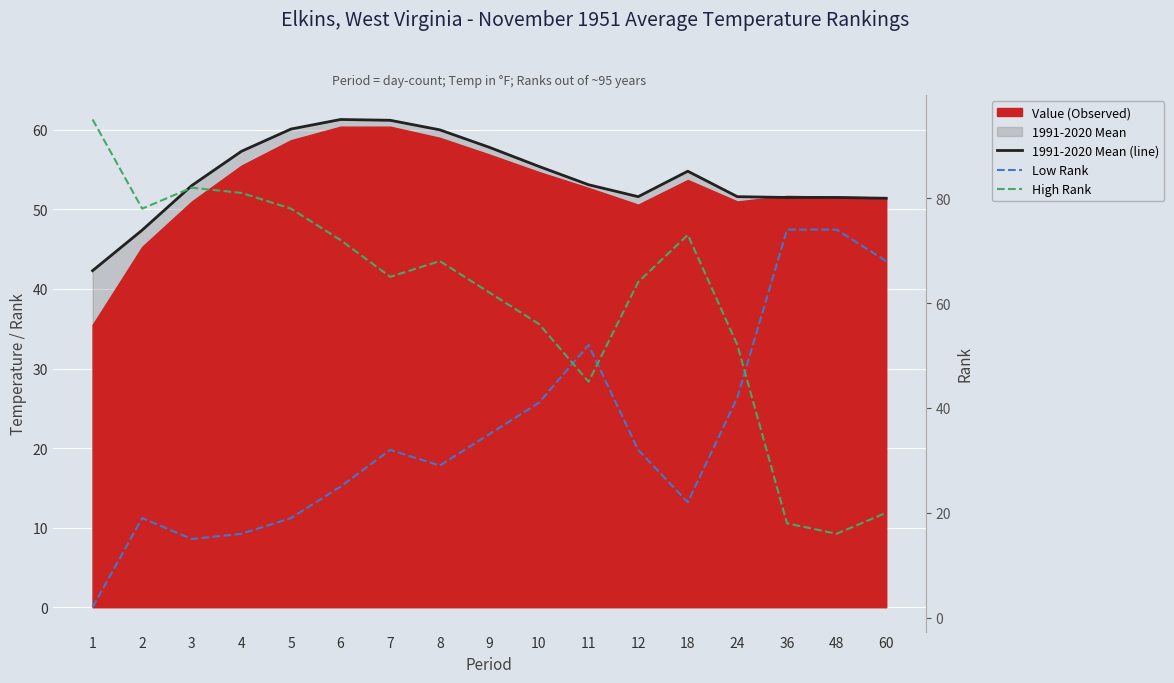

Read the 1991-2020 Mean (line) value at 3.

53.0